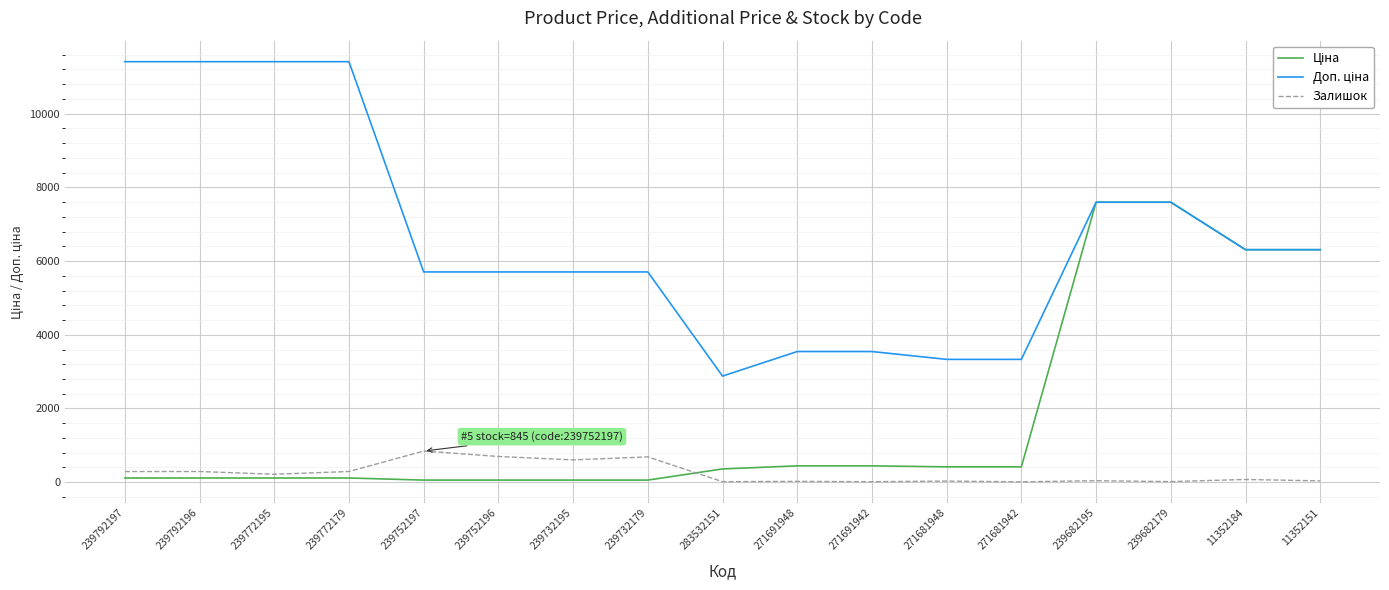

How many series are shown in this chart?

3